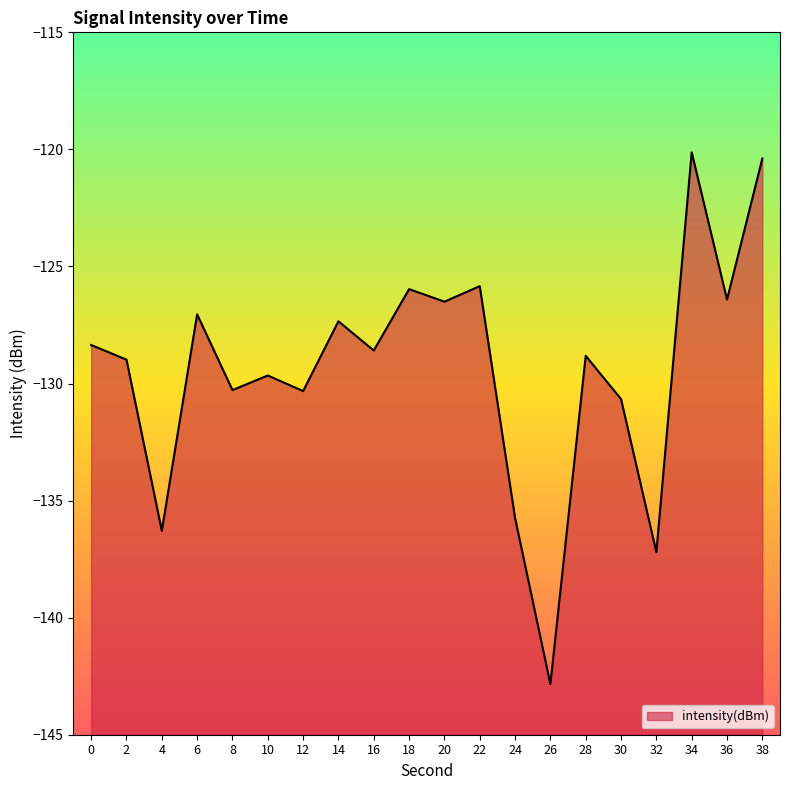

What is the minimum value shown in the chart?

-142.8